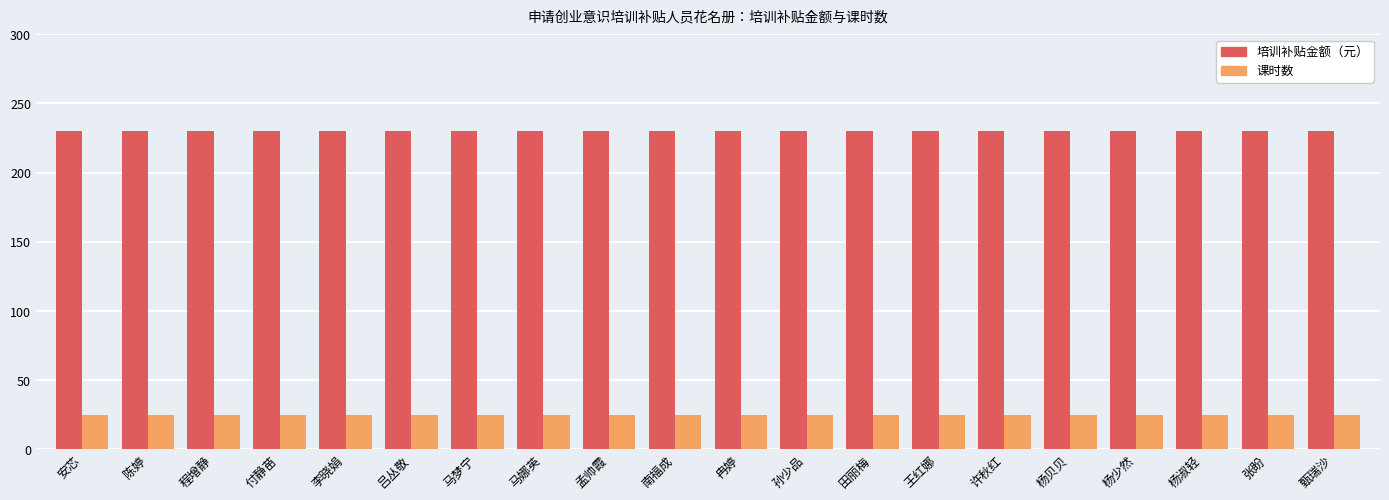

Reading left to right, extract all data points from this chart.

培训补贴金额（元）: 230	230	230	230	230	230	230	230	230	230	230	230	230	230	230	230	230	230	230	230
课时数: 25	25	25	25	25	25	25	25	25	25	25	25	25	25	25	25	25	25	25	25